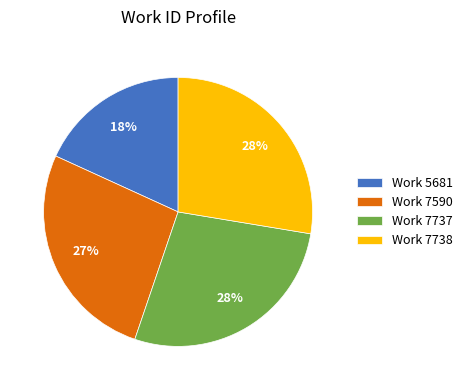

The Work 7590 slice represents 27% of the pie. True or false?

True